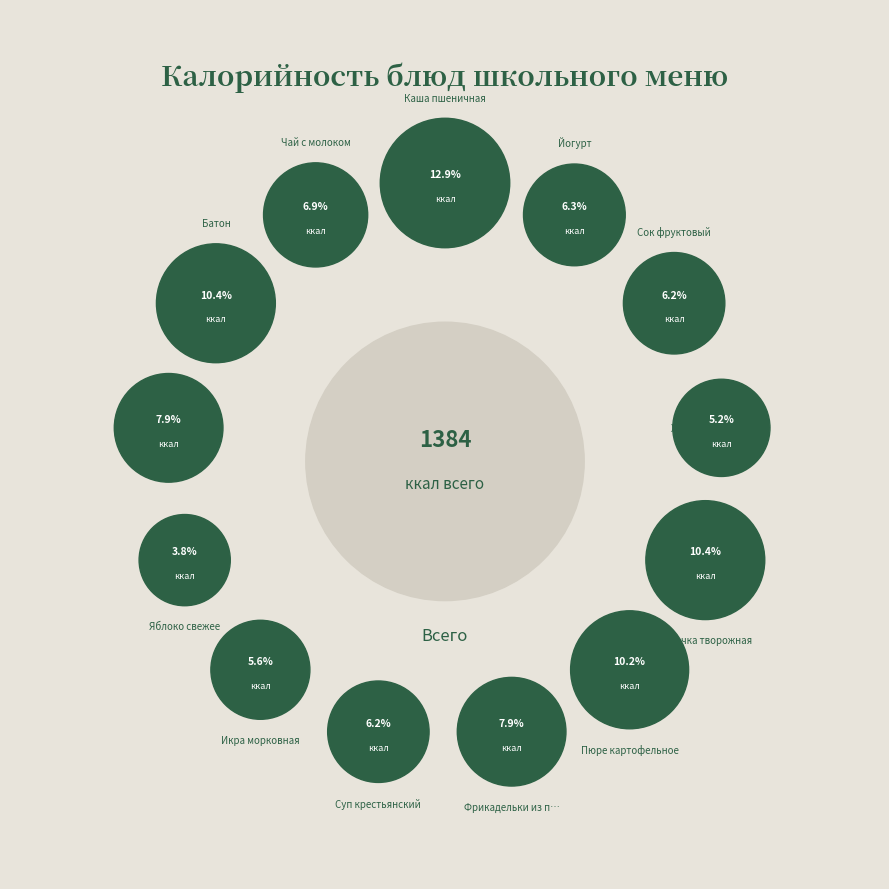

How many segments does this pie chart have?

13